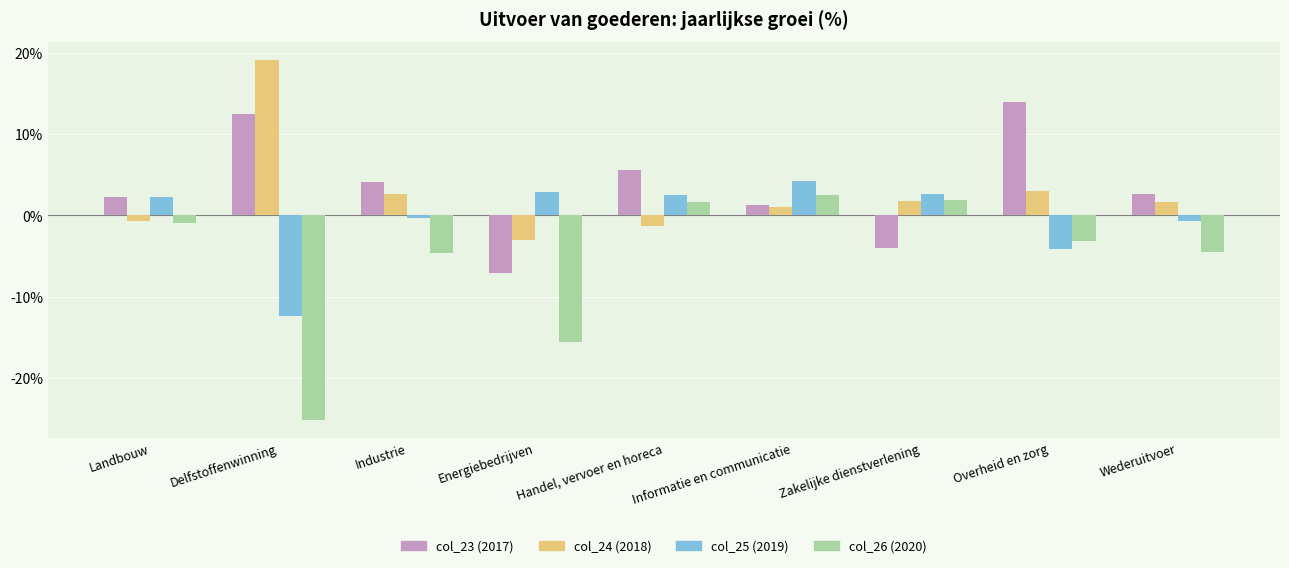

What is the minimum value for col_24 (2018)?

-3.1